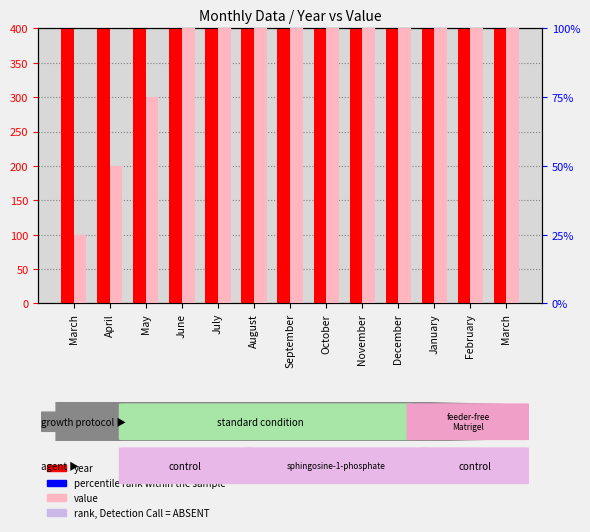

What is the difference between the second highest and second lowest values in the value series?

250